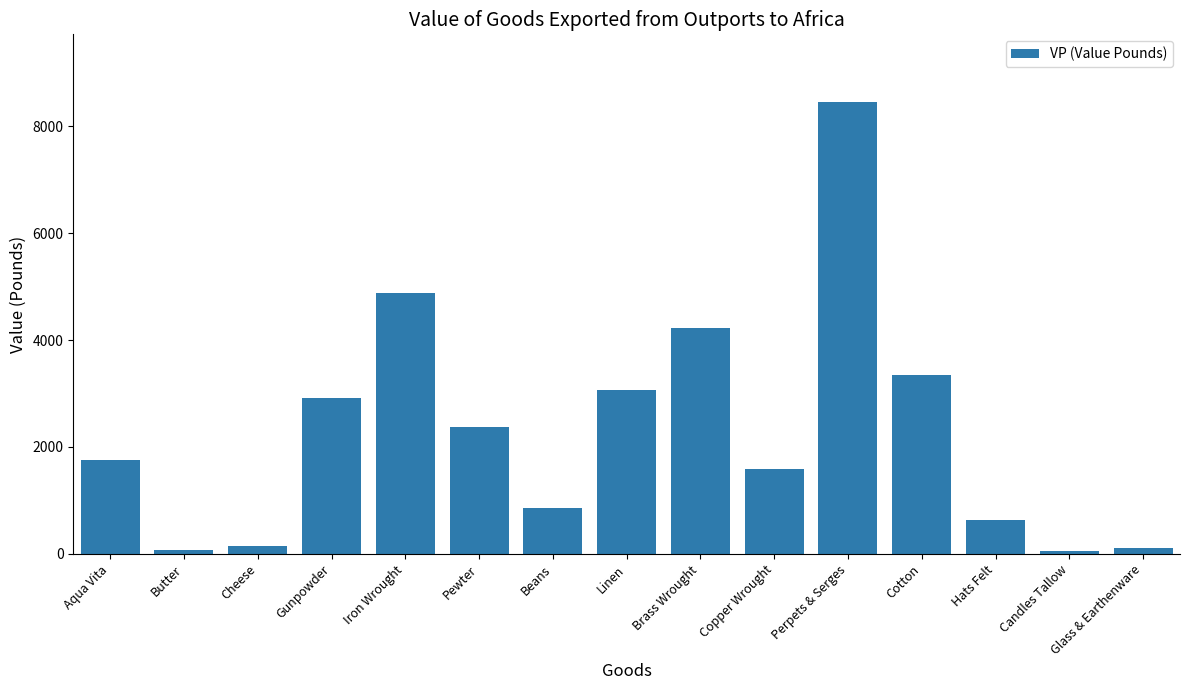

What is the smallest value displayed?

62